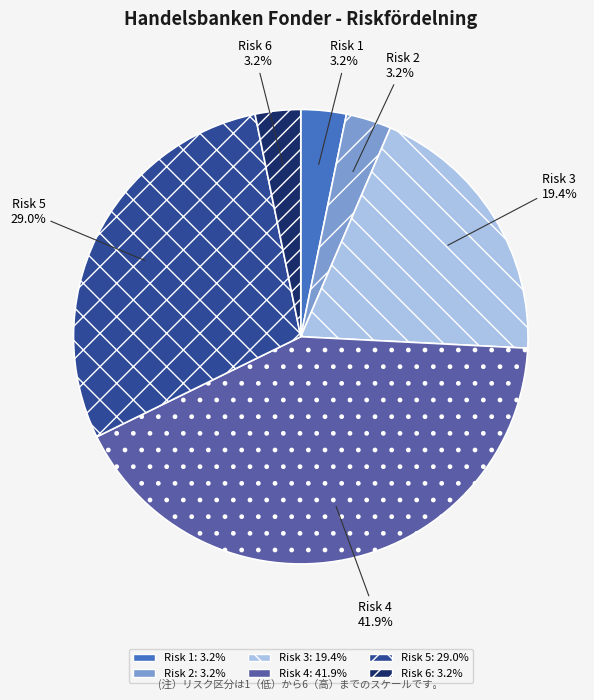

Which slice is the largest?

Risk 4